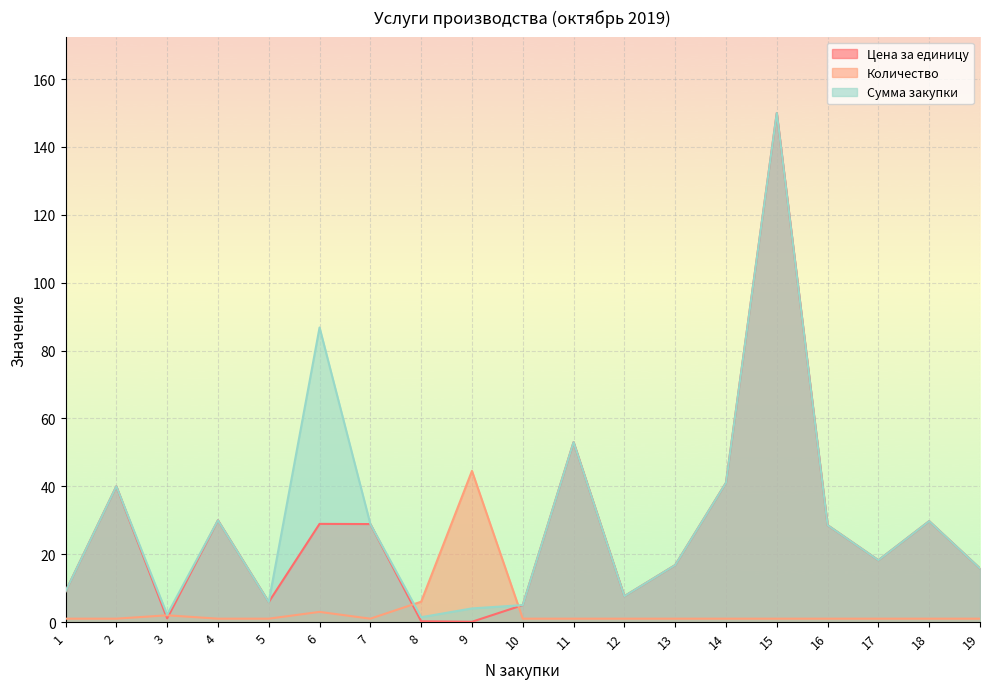

Count the number of categories in the chart.

19